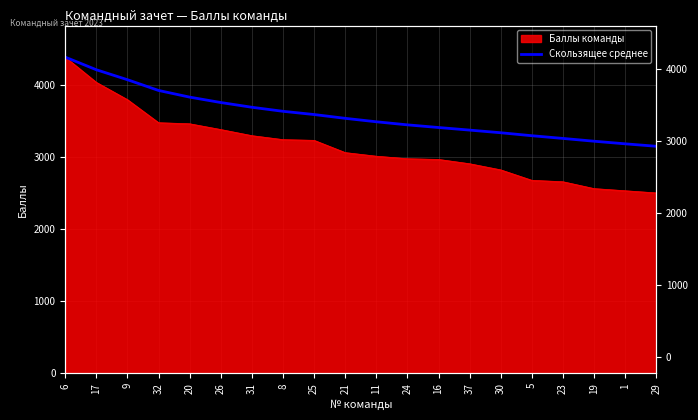

Reading left to right, extract all data points from this chart.

4390.0	4215.0	4076.7	3927.5	3835.0	3760.0	3694.3	3638.1	3593.3	3540.5	3492.7	3450.0	3413.1	3377.1	3340.3	3299.1	3261.5	3222.8	3186.6	3152.5